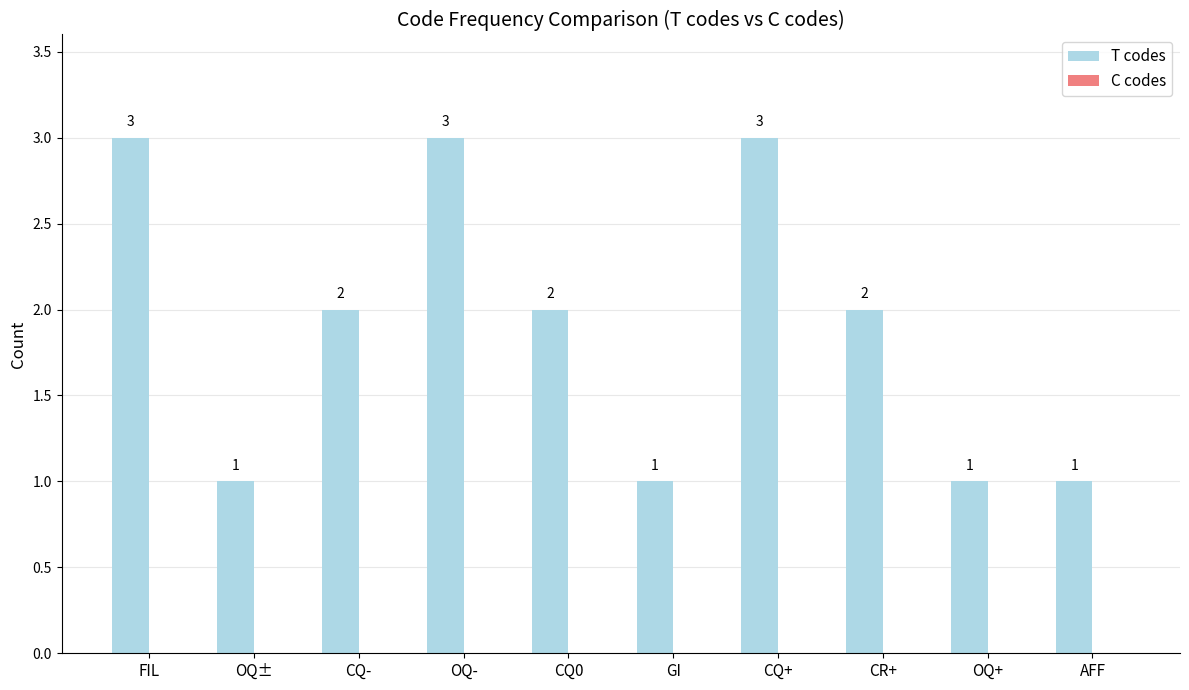

What is the sum of all values?

19